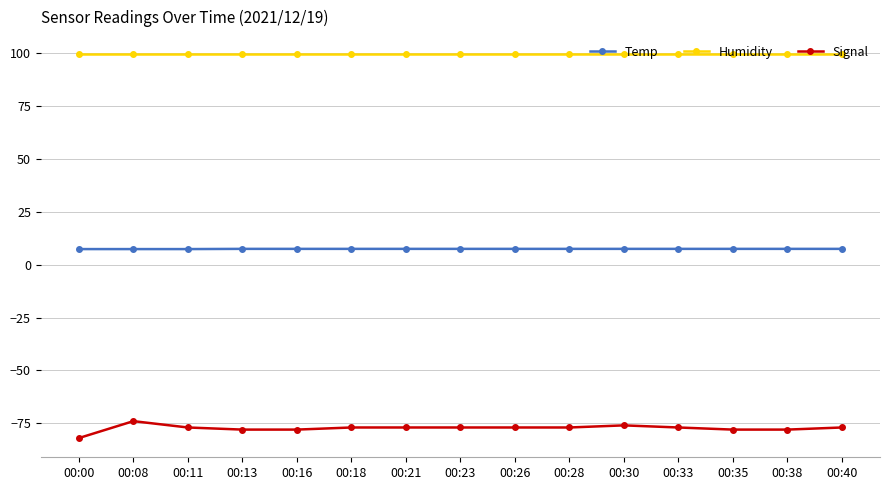

What is the total value across all series at 00:00?

25.3